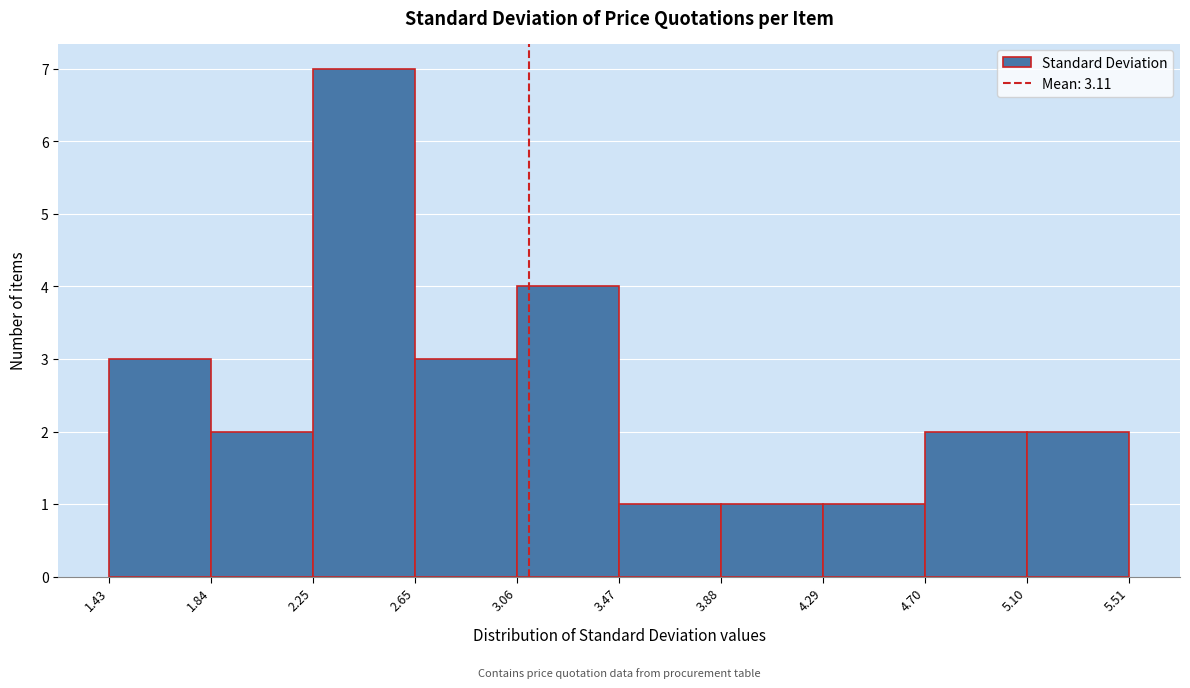

Over which range of the x-axis is the bar tallest?

2.25 to 2.65